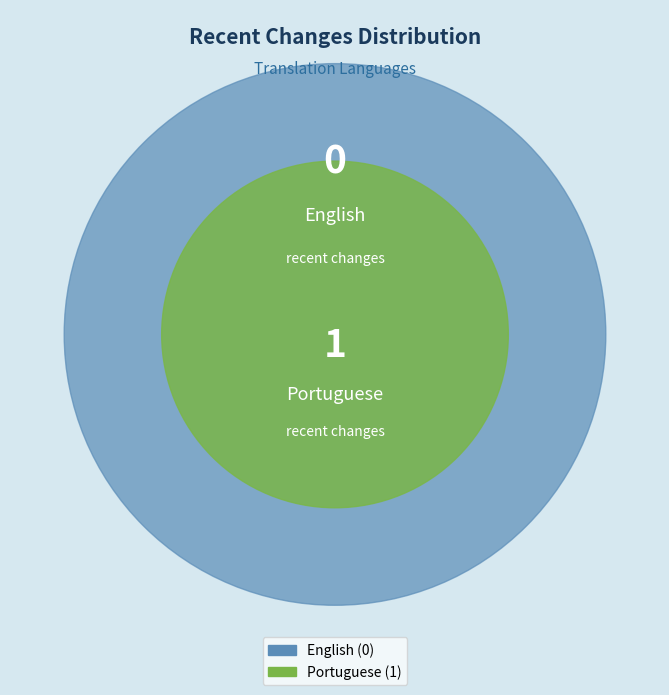

True or false: English accounts for 0% of the total.

True